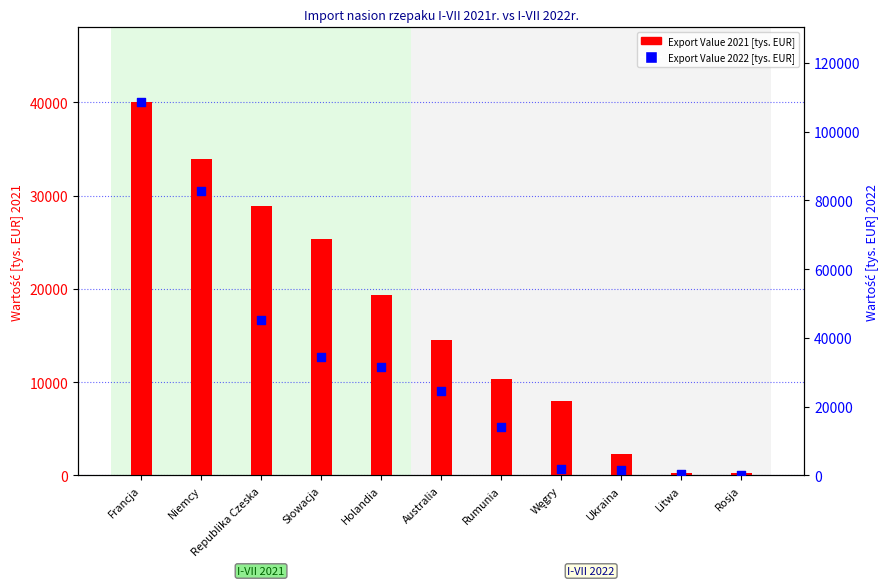

What is the total value across all series at Ukraina?

3781.2